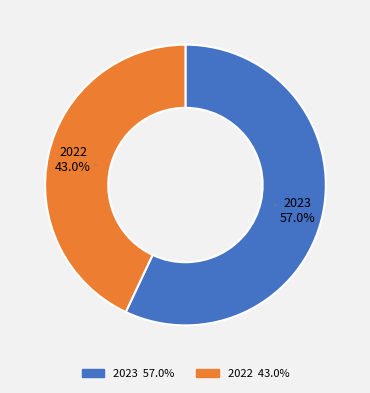

What percentage is NOT represented by 2022?

57.0%